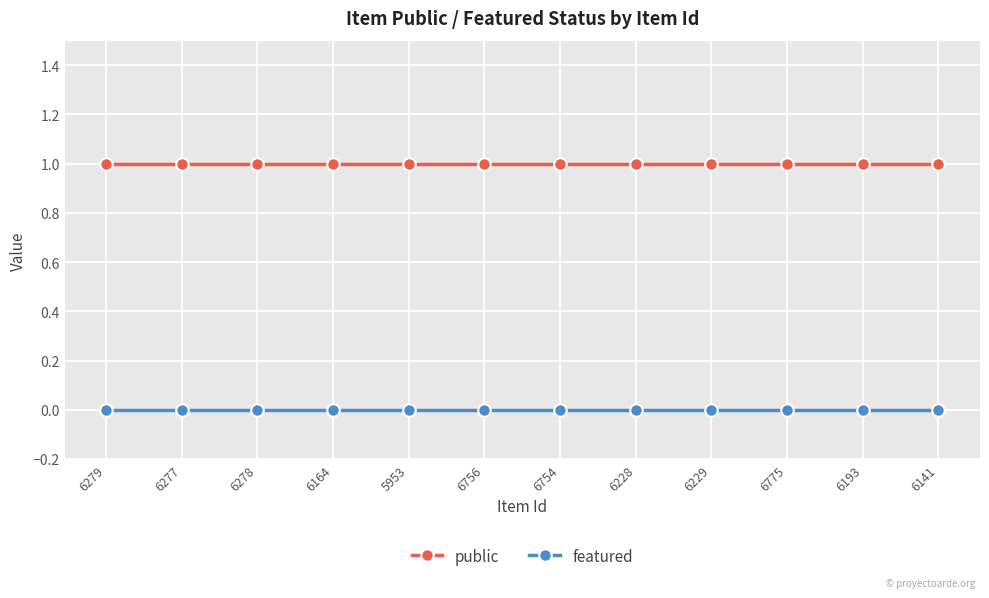

What position from the left is 6141?

12